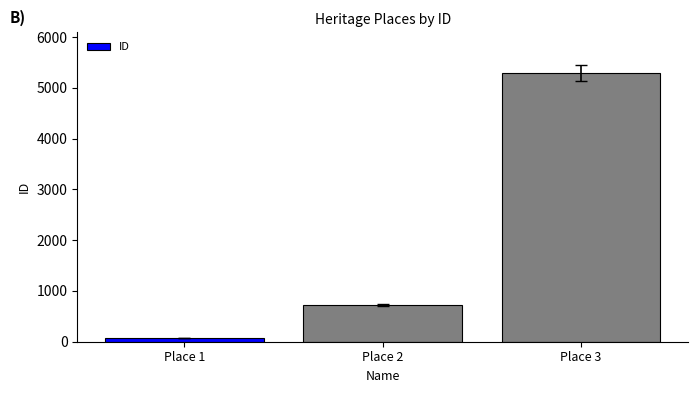

The value at Place 2 is 259. True or false?

False